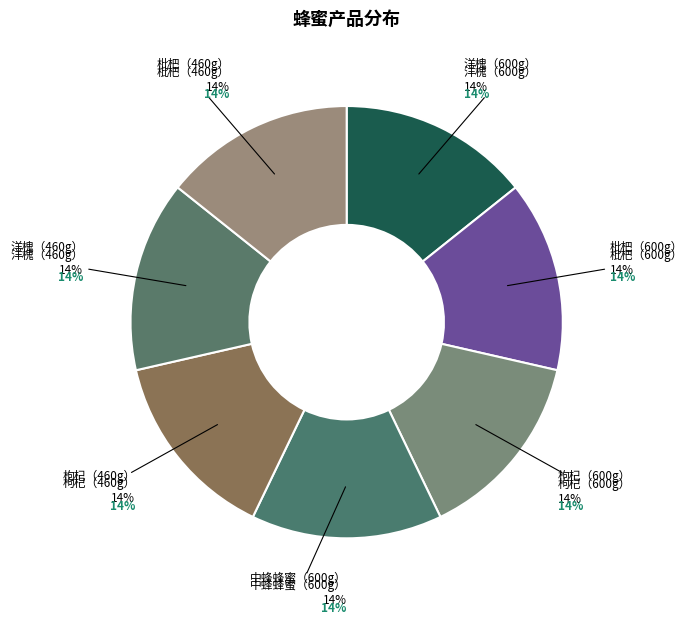

What is the change in value from 枸杞（600g） to 洋槐（460g）?

-9